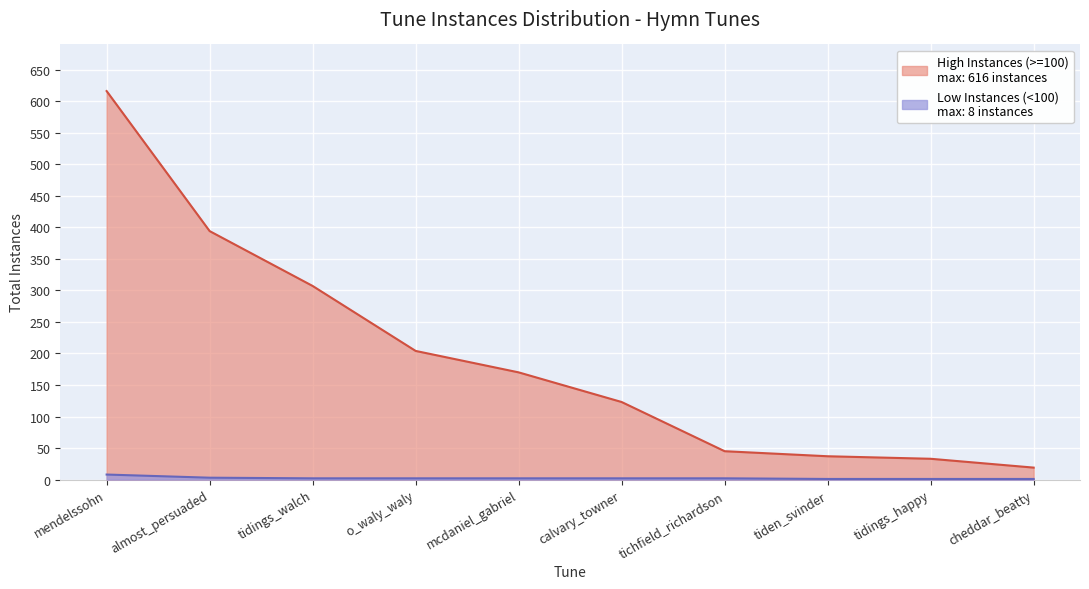

How many values in the High Instances (>=100) series are below 170?

5